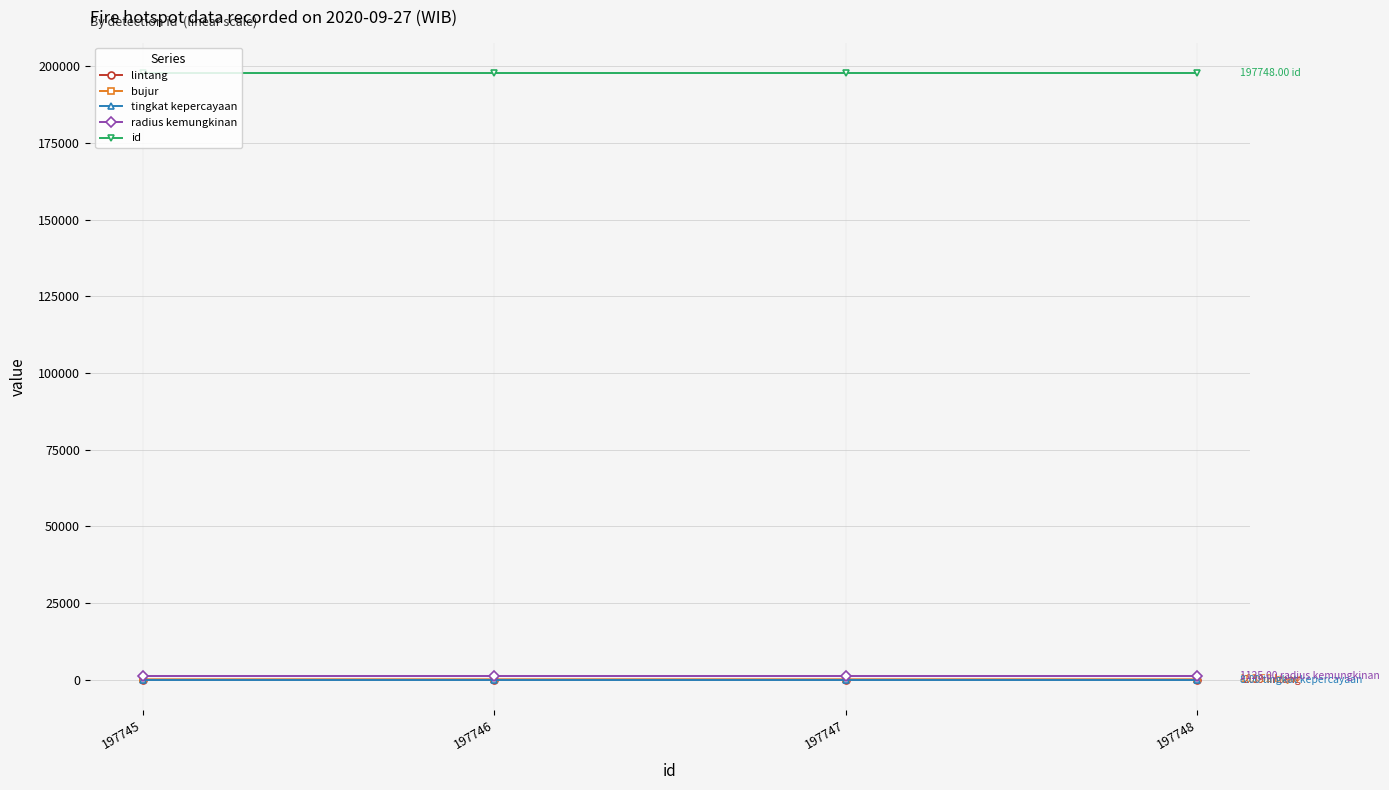

How many data points does each series have?

4